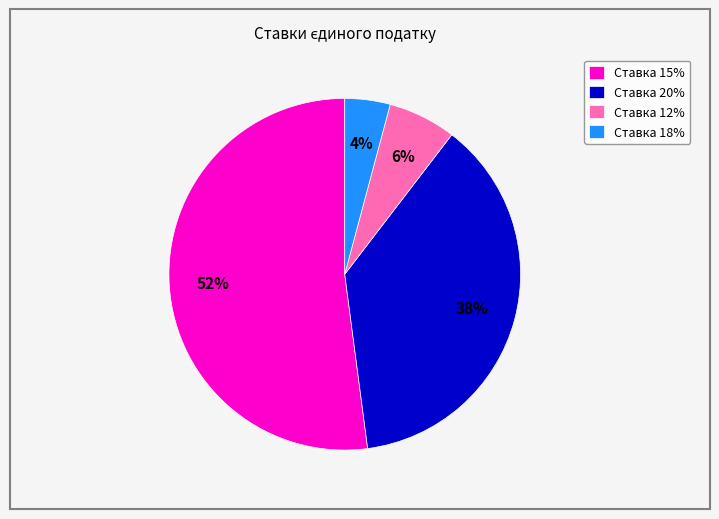

Which slice is the smallest?

Ставка 18%